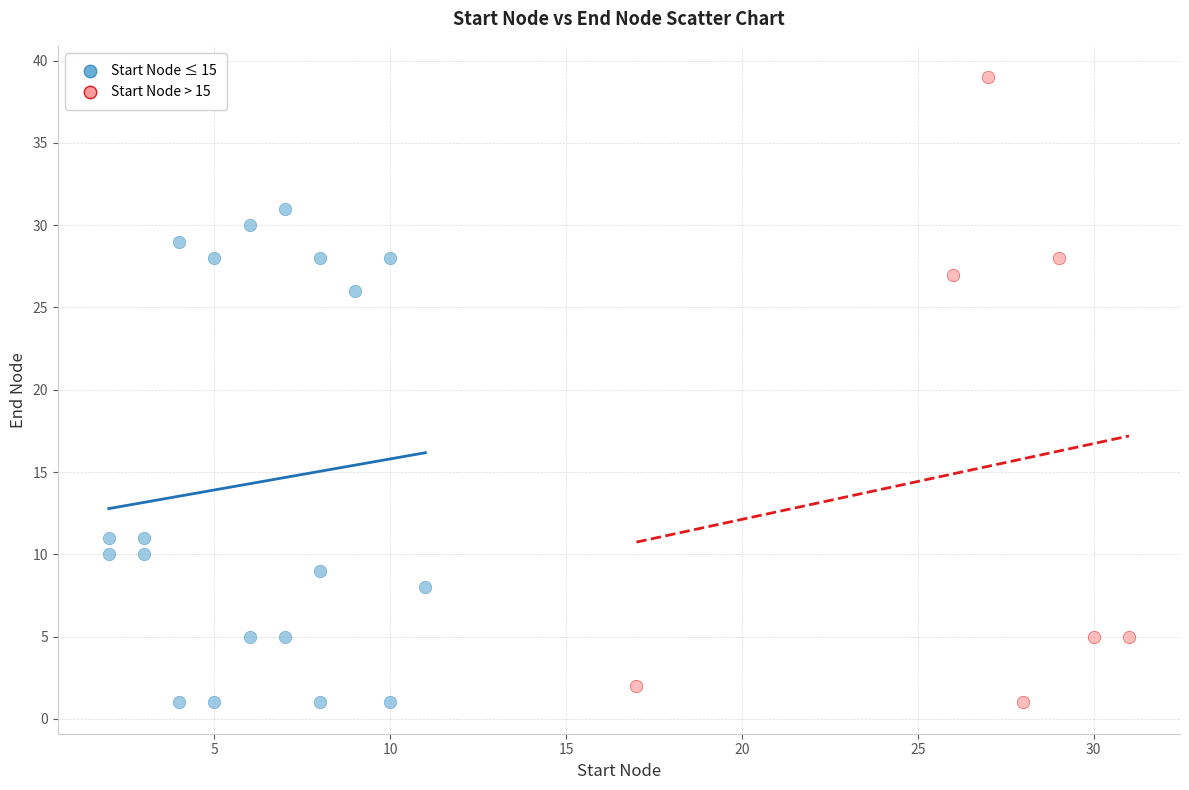

Which series has the largest Y range (max minus min)?

Start Node > 15